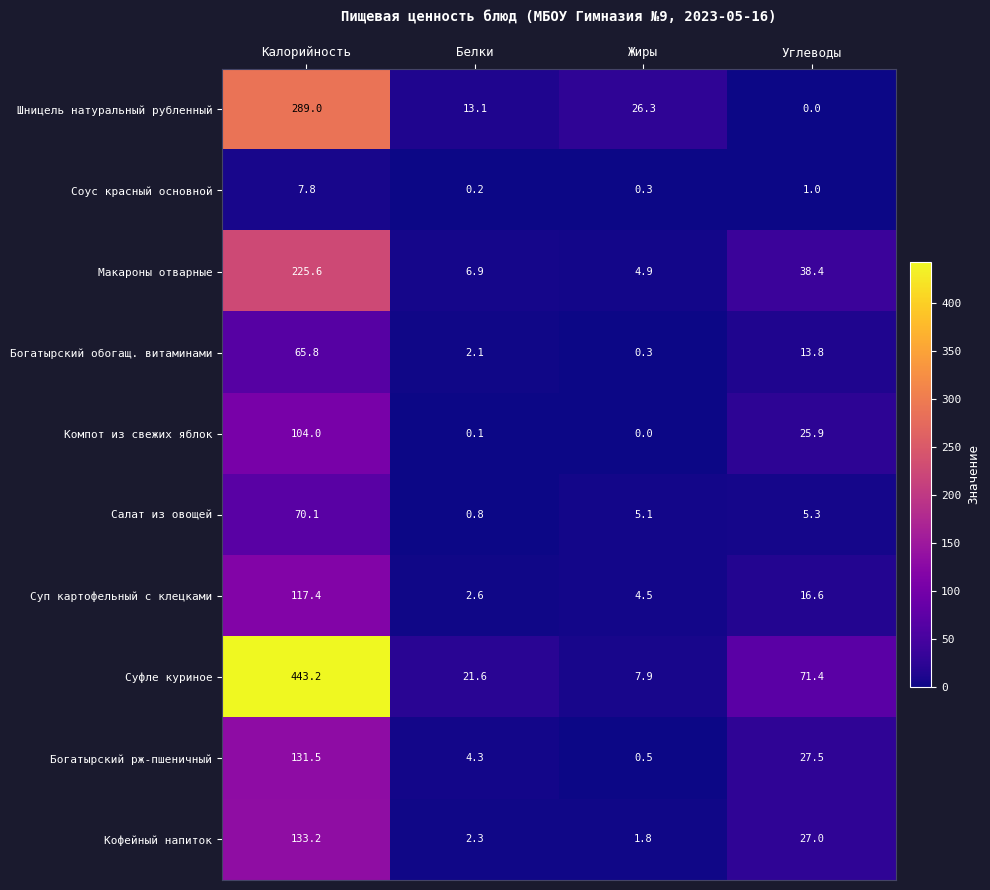

Which category has the lowest value in the Макароны отварные series?

Жиры